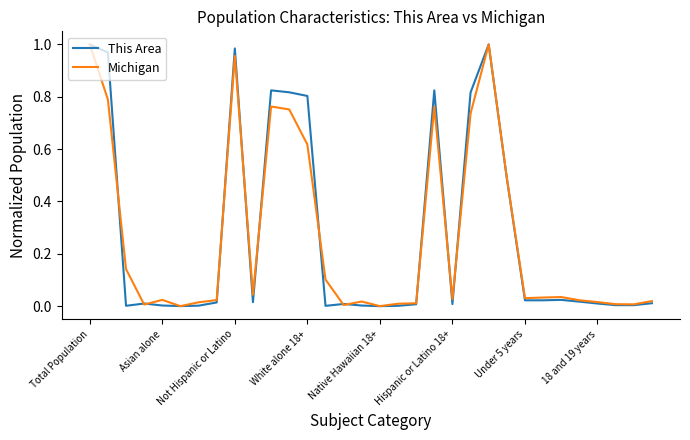

Does the chart display data point markers on the line(s)?

No